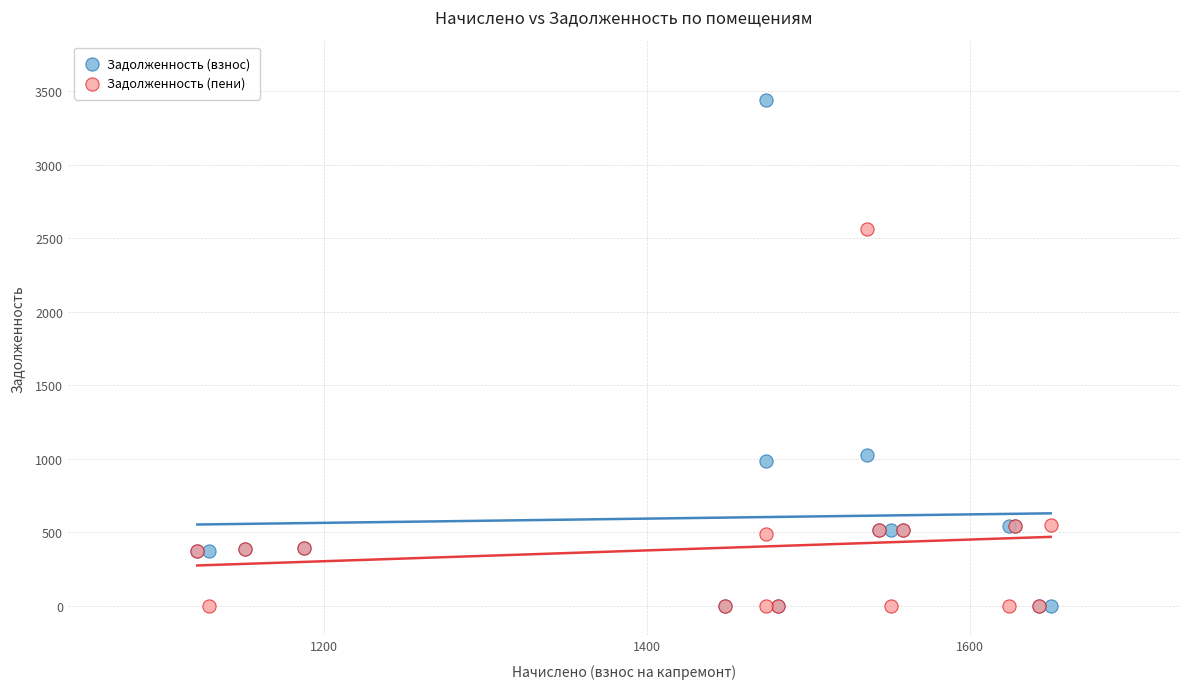

Which series contains the highest Y value?

Задолженность (взнос)